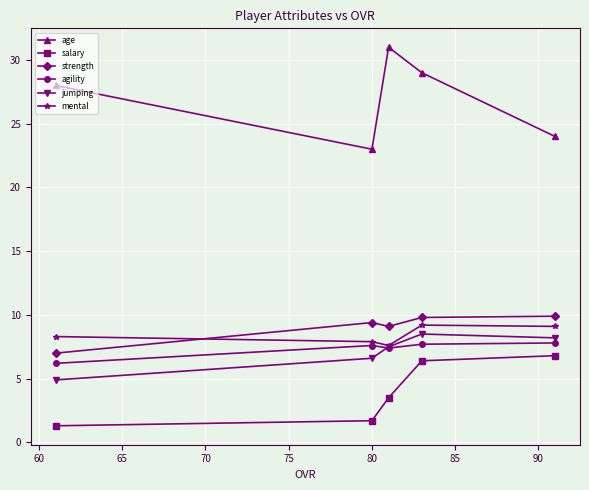

How many series are shown in this chart?

6